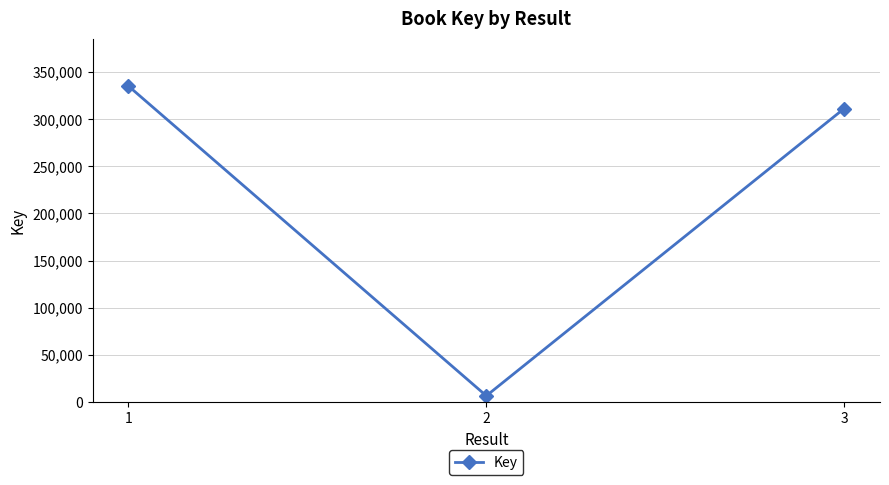

How many data points does each series have?

3